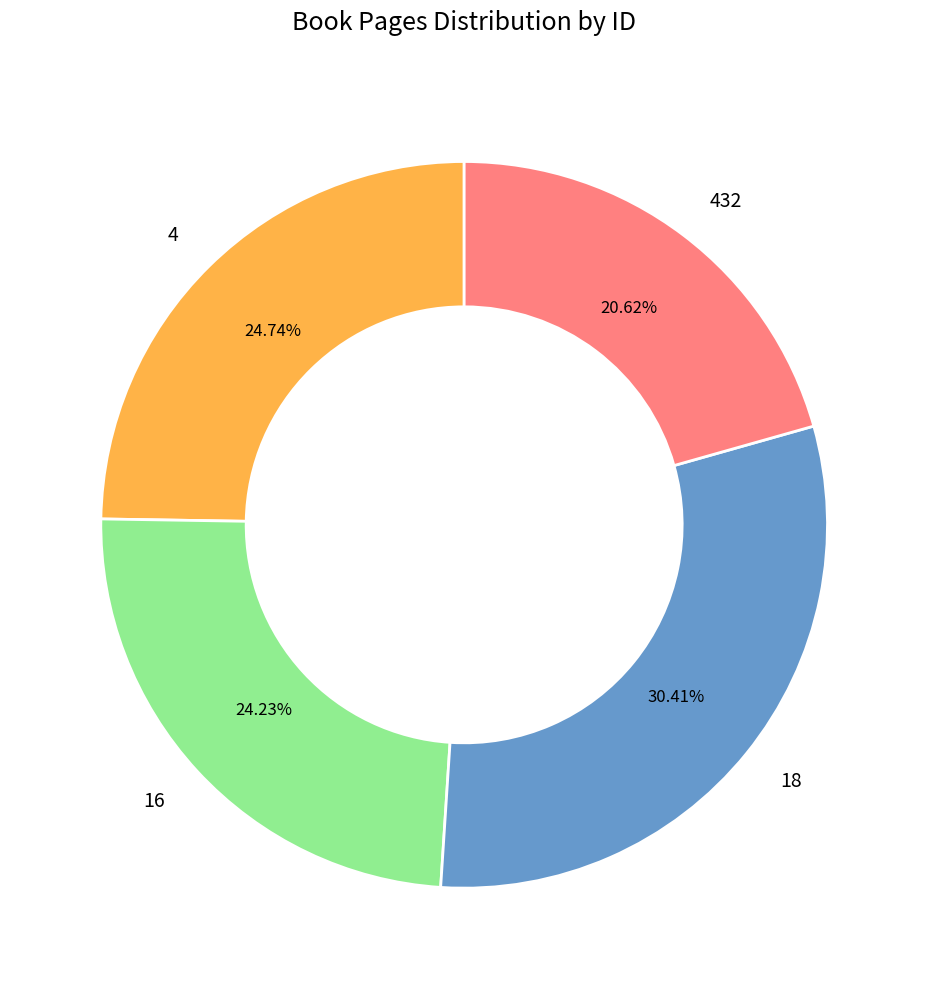

Do 4 and 432 together represent more than half of the pie?

No